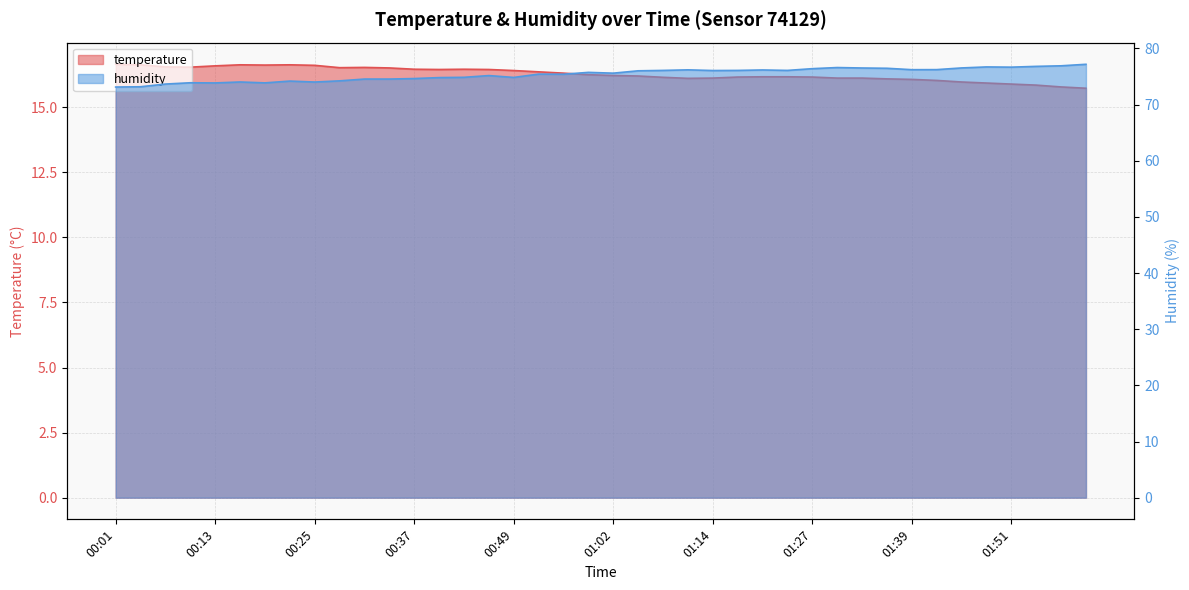

What is the difference between the second highest and minimum values in the humidity series?

3.8